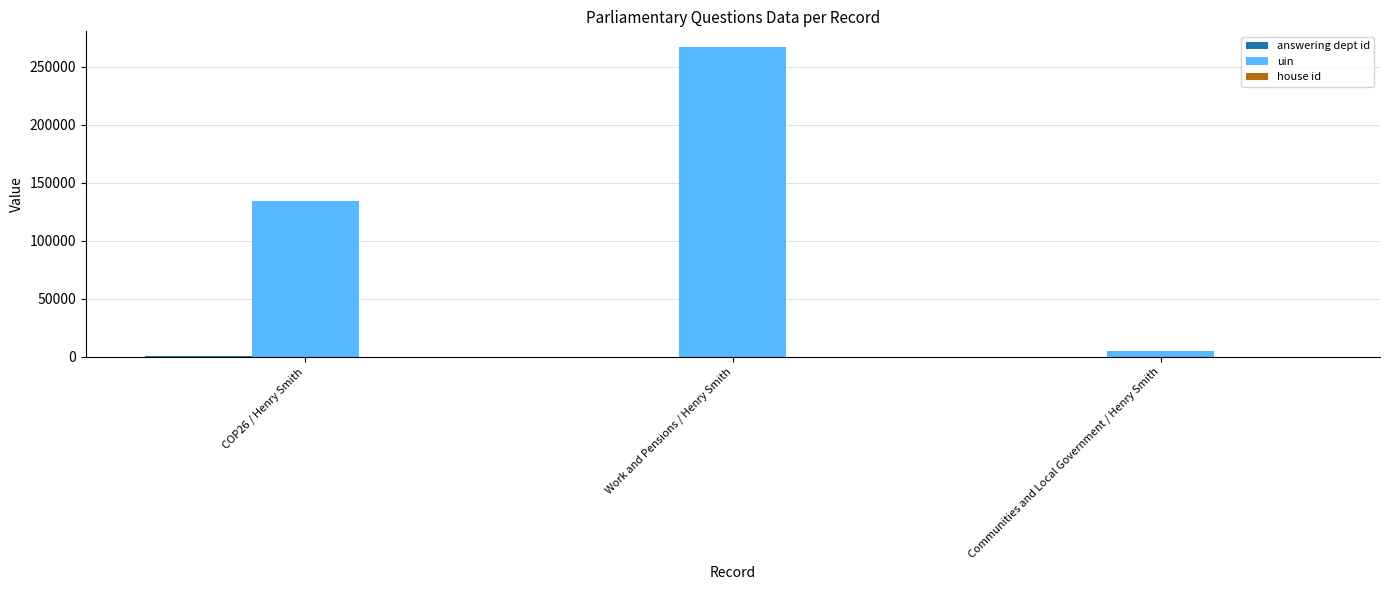

What is the maximum value for uin?

267340